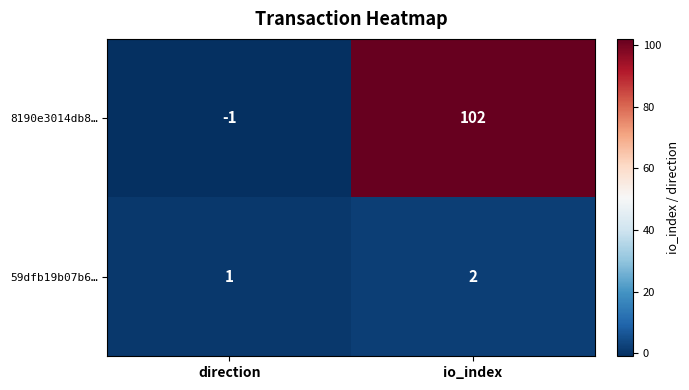

What is the difference between the highest and lowest values at io_index?

100